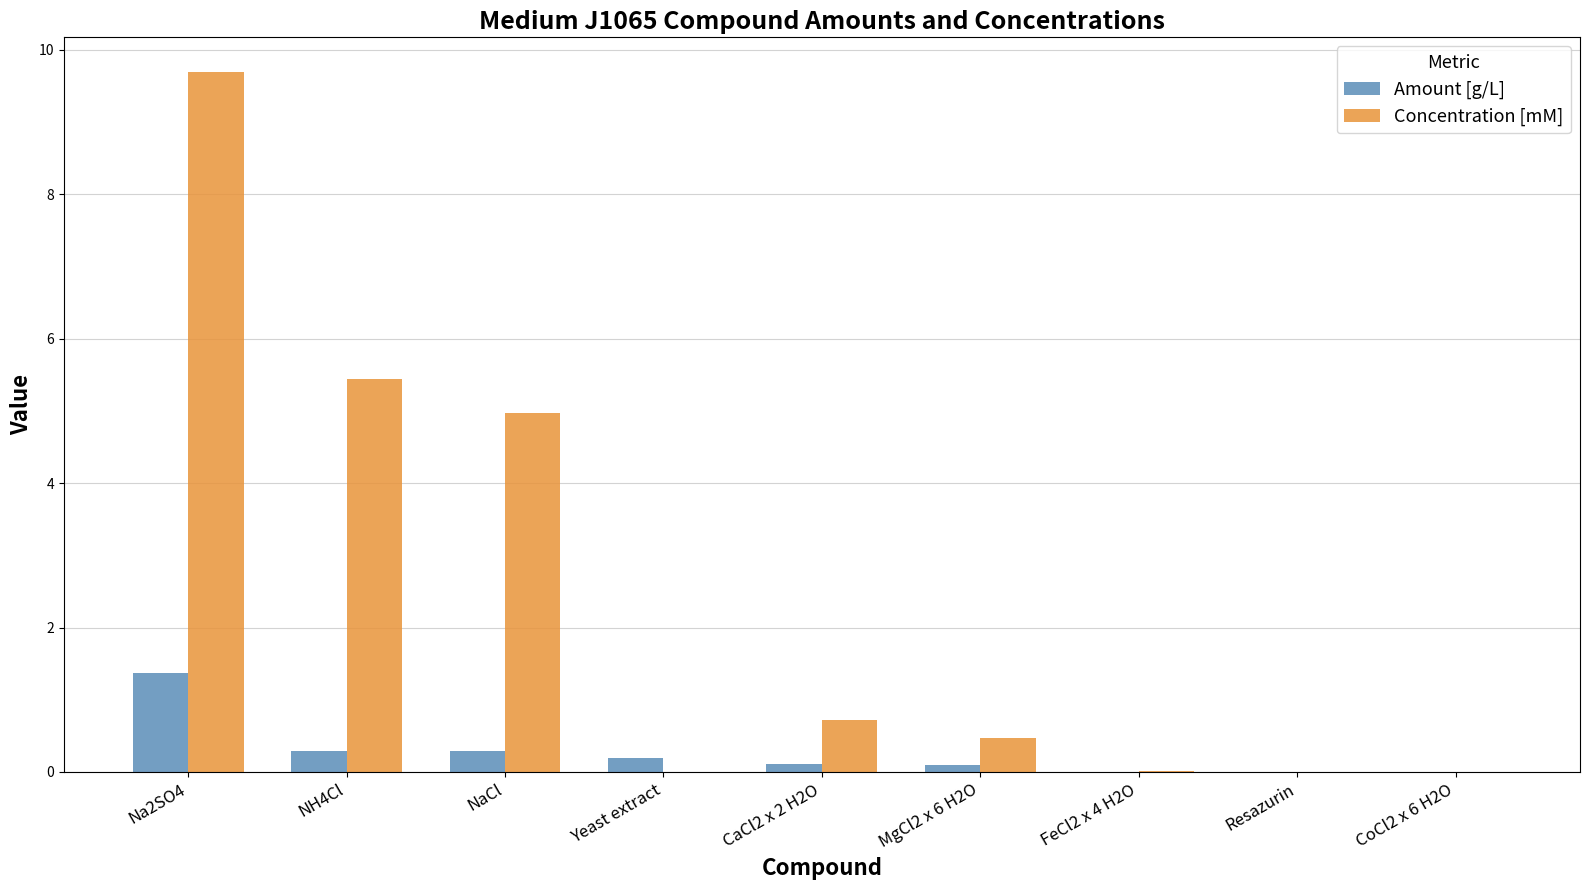

At which label does Concentration [mM] reach its peak?

Na2SO4